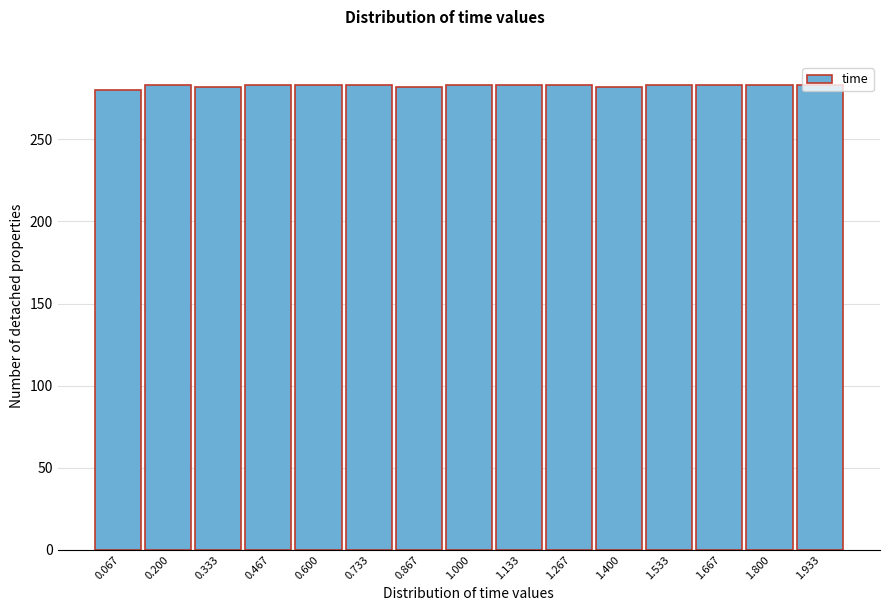

How tall is the bar that spans 0.40 to 0.54 on the x-axis? Neither the bar edges nor the heights are printed on the chart, so give them approximately, as read against the axes.

285